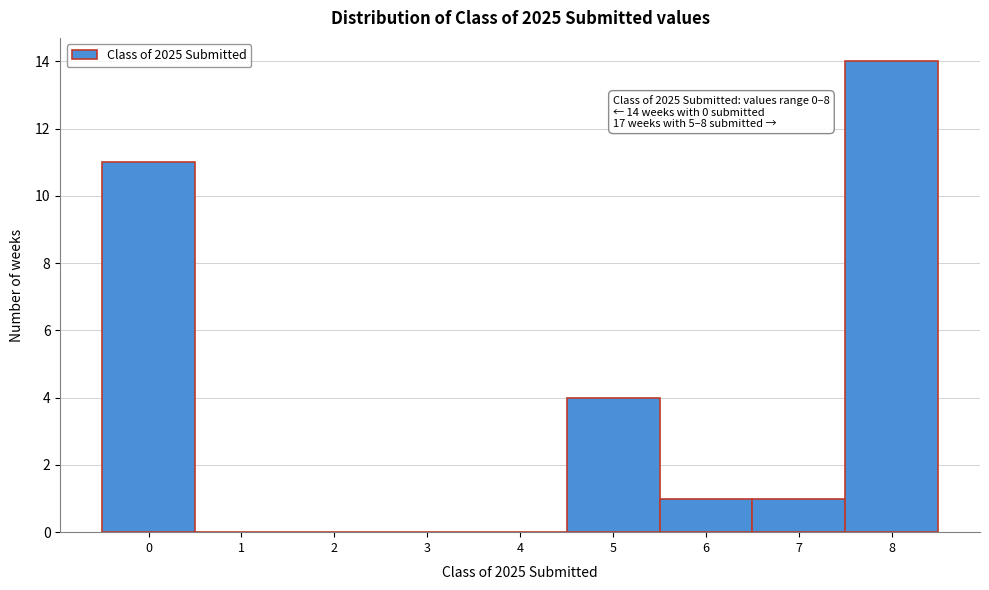

Over which range of the x-axis is the bar tallest?

7.5 to 8.5